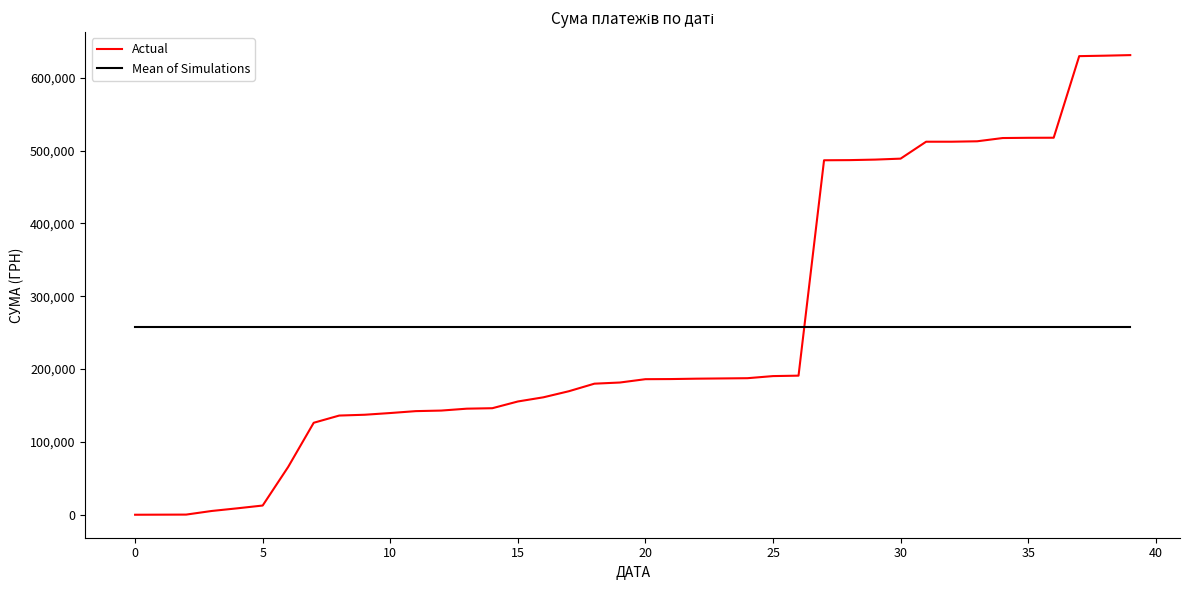

Rank the series by their maximum value, from highest to lowest.

Actual, Mean of Simulations